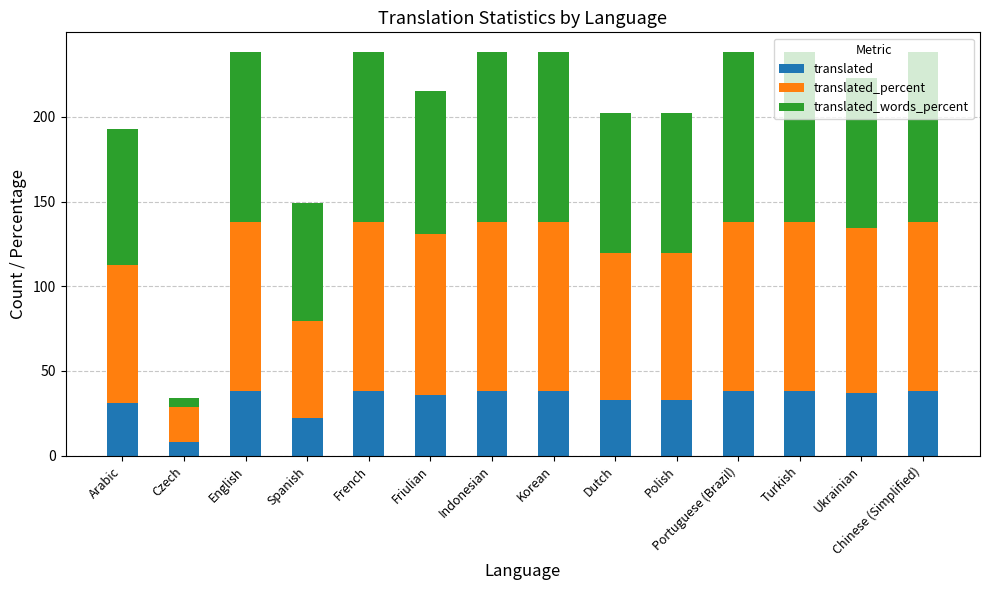

What is the total value across all series at Indonesian?

238.0